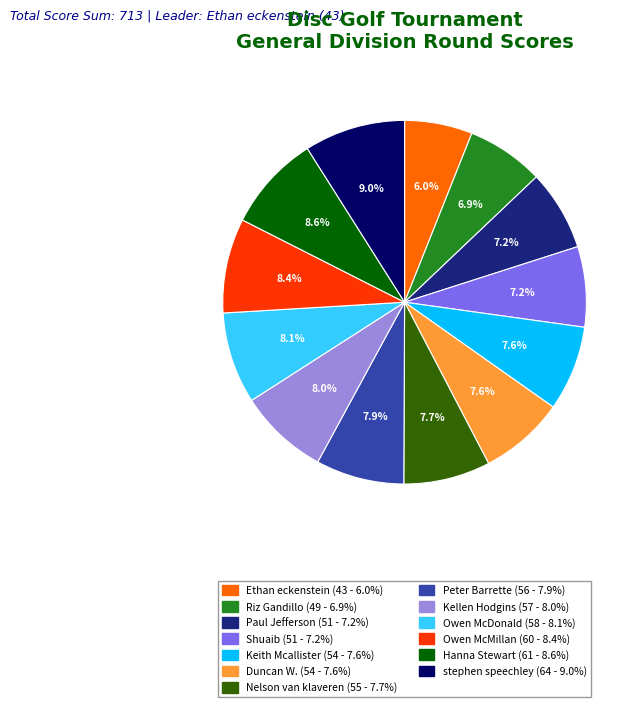

To the nearest percent, what percentage of the pie is Riz Gandillo?

7%